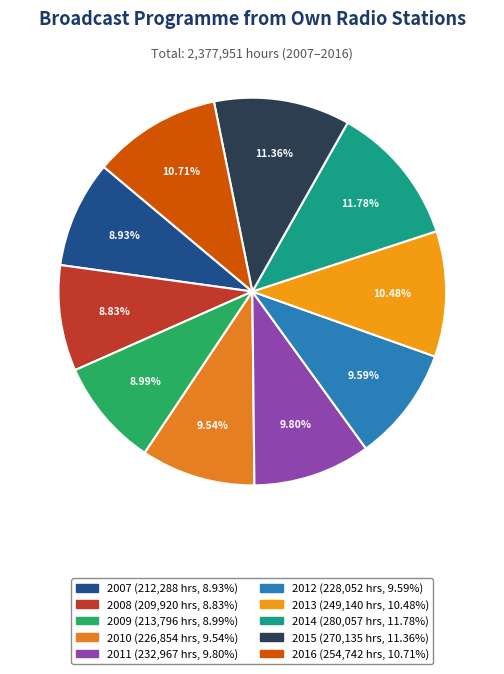

Which slice is the largest?

2014